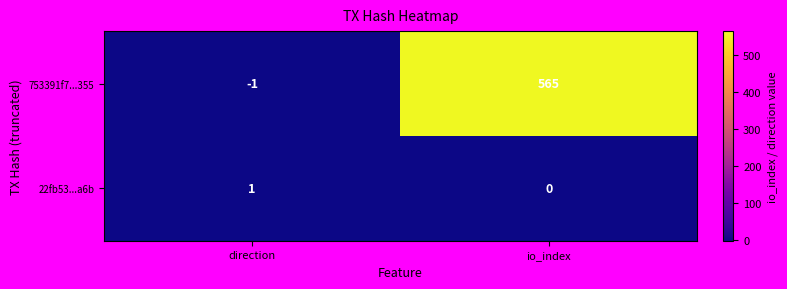

Read the 753391f7...355 value at io_index.

565